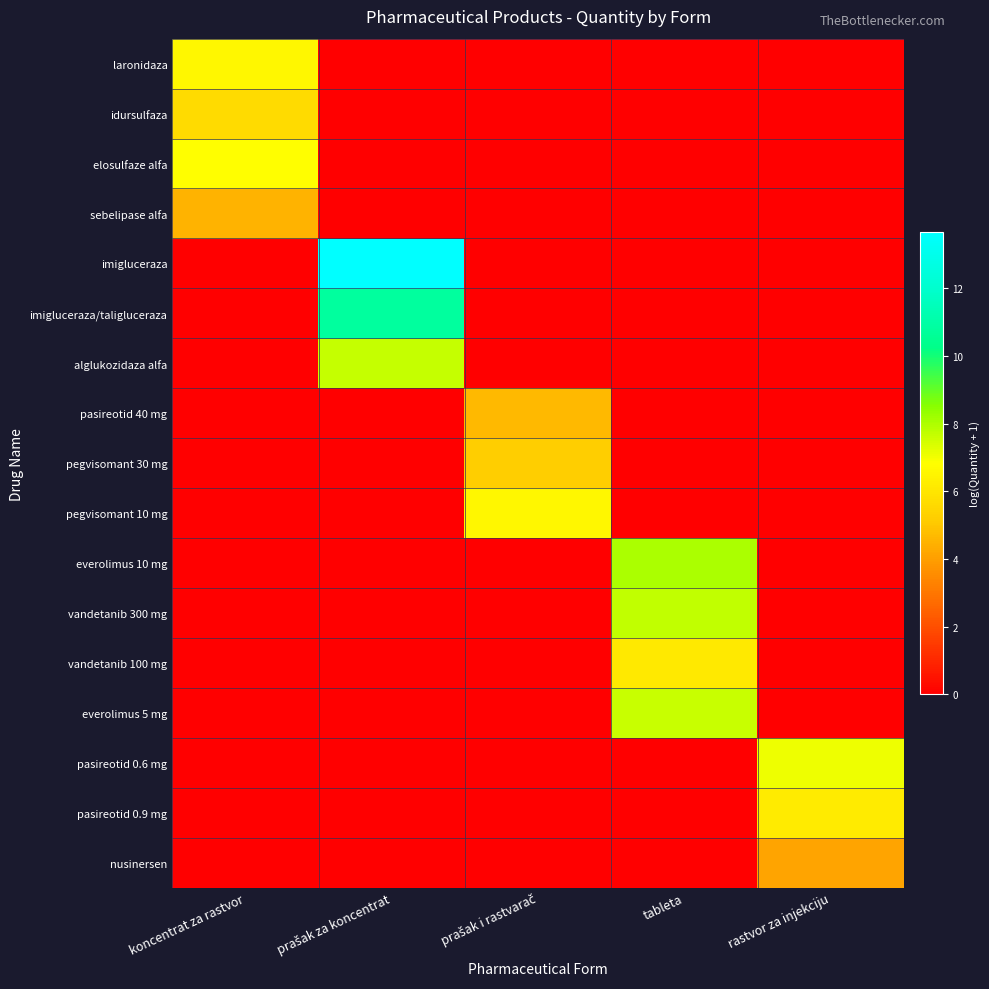

What is the total value across all series at prašak i rastvarač?

16.4